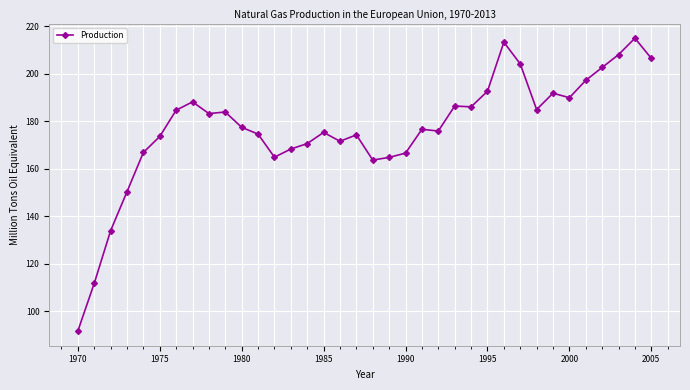

True or false: there are more than 2 points higher than both neighbors.

True